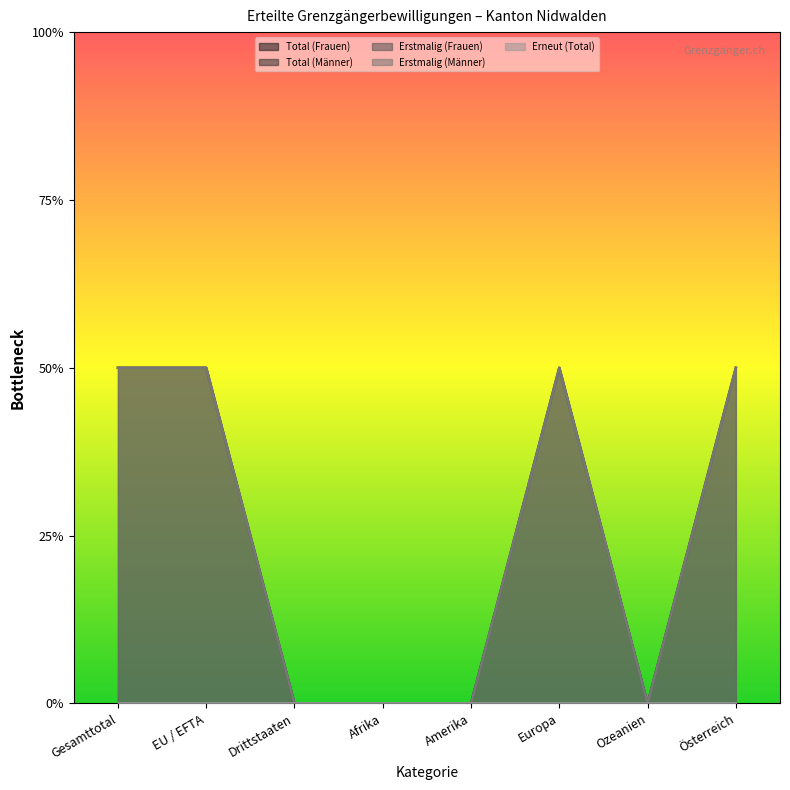

Reading right to left, extract all data points from this chart.

Total (Frauen): Österreich=0	Ozeanien=0	Europa=0	Amerika=0	Afrika=0	Drittstaaten=0	EU / EFTA=0	Gesamttotal=0
Total (Männer): Österreich=2	Ozeanien=0	Europa=2	Amerika=0	Afrika=0	Drittstaaten=0	EU / EFTA=2	Gesamttotal=2
Erstmalig (Frauen): Österreich=0	Ozeanien=0	Europa=0	Amerika=0	Afrika=0	Drittstaaten=0	EU / EFTA=0	Gesamttotal=0
Erstmalig (Männer): Österreich=2	Ozeanien=0	Europa=2	Amerika=0	Afrika=0	Drittstaaten=0	EU / EFTA=2	Gesamttotal=2
Erneut (Total): Österreich=0	Ozeanien=0	Europa=0	Amerika=0	Afrika=0	Drittstaaten=0	EU / EFTA=0	Gesamttotal=0